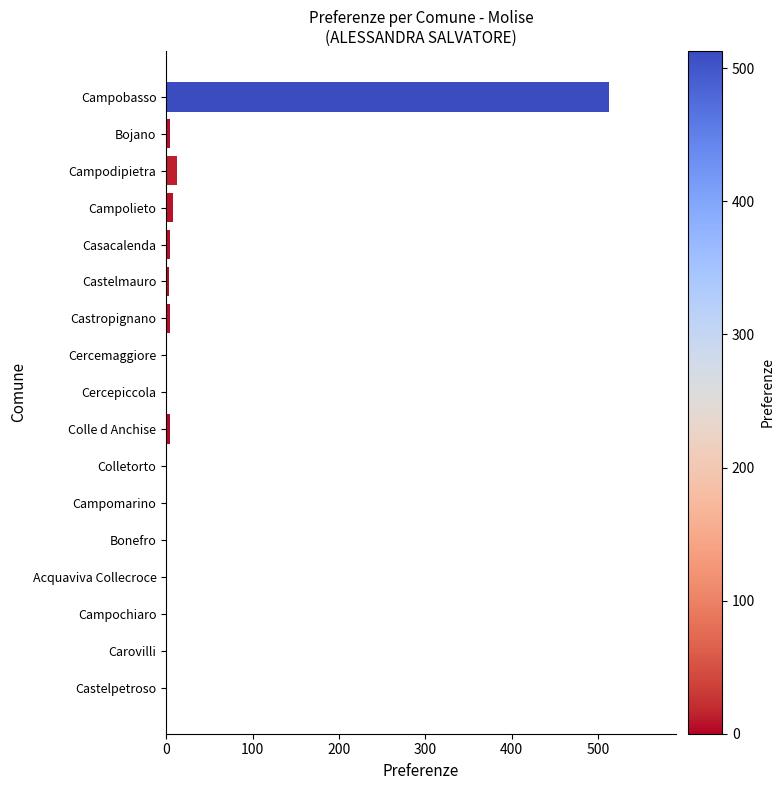

Which category has the highest value across all series?

Campobasso